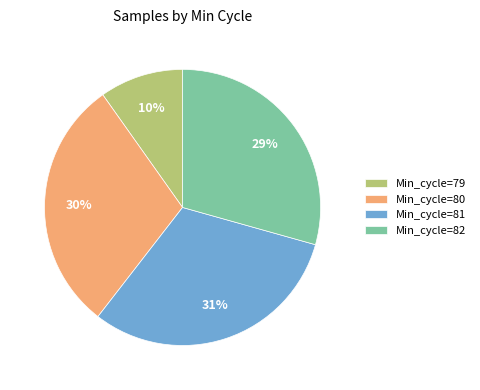

Combined, do Min_cycle=80 and Min_cycle=81 account for over 50%?

Yes